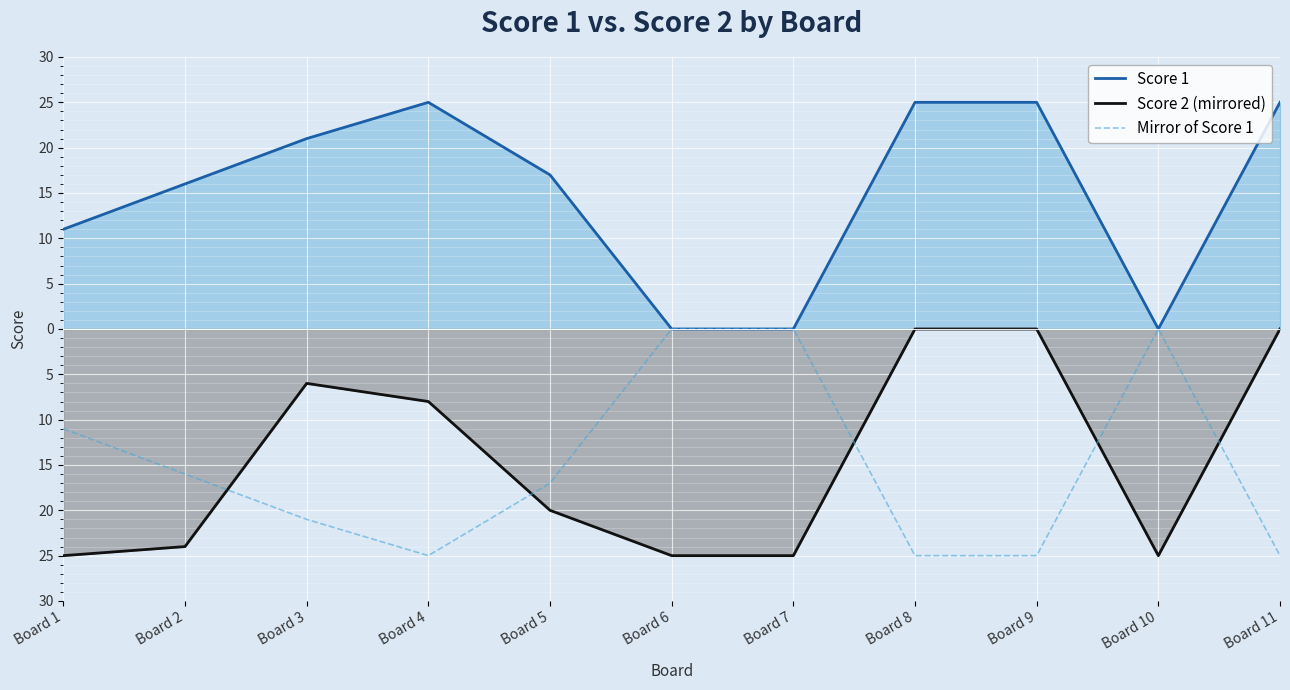

The value of Score 1 at Board 3 is 21. True or false?

True